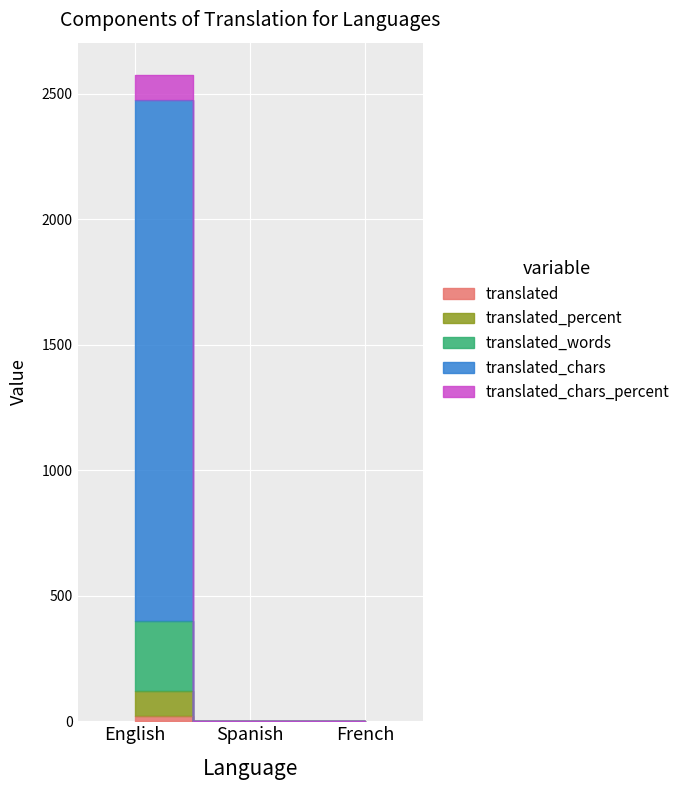

What position from the right is Spanish?

2